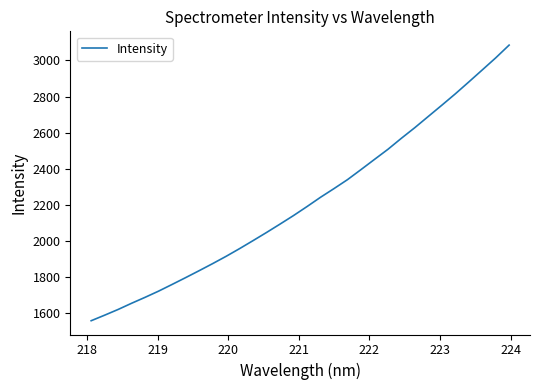

What is the minimum value shown in the chart?

1559.0